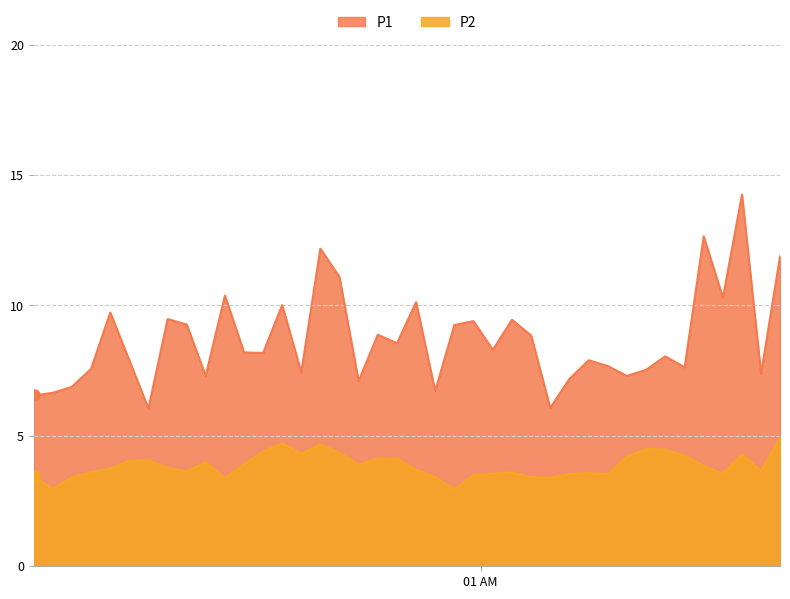

How many lines are shown in the chart?

2